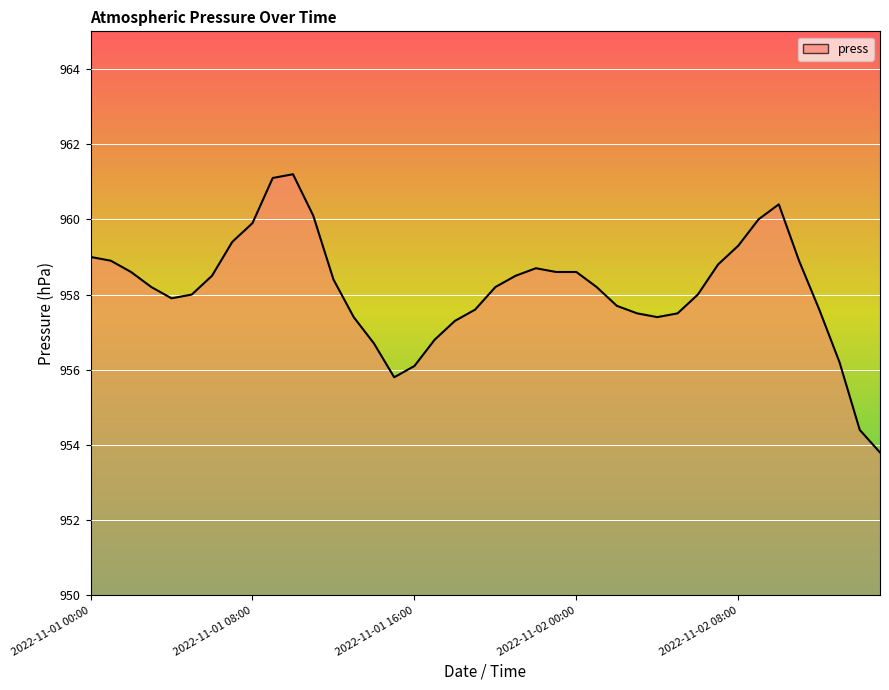

Reading left to right, list all the values displayed in this chart.

959.0	958.9	958.6	958.2	957.9	958.0	958.5	959.4	959.9	961.1	961.2	960.1	958.4	957.4	956.7	955.8	956.1	956.8	957.3	957.6	958.2	958.5	958.7	958.6	958.6	958.2	957.7	957.5	957.4	957.5	958.0	958.8	959.3	960.0	960.4	958.9	957.6	956.2	954.4	953.8